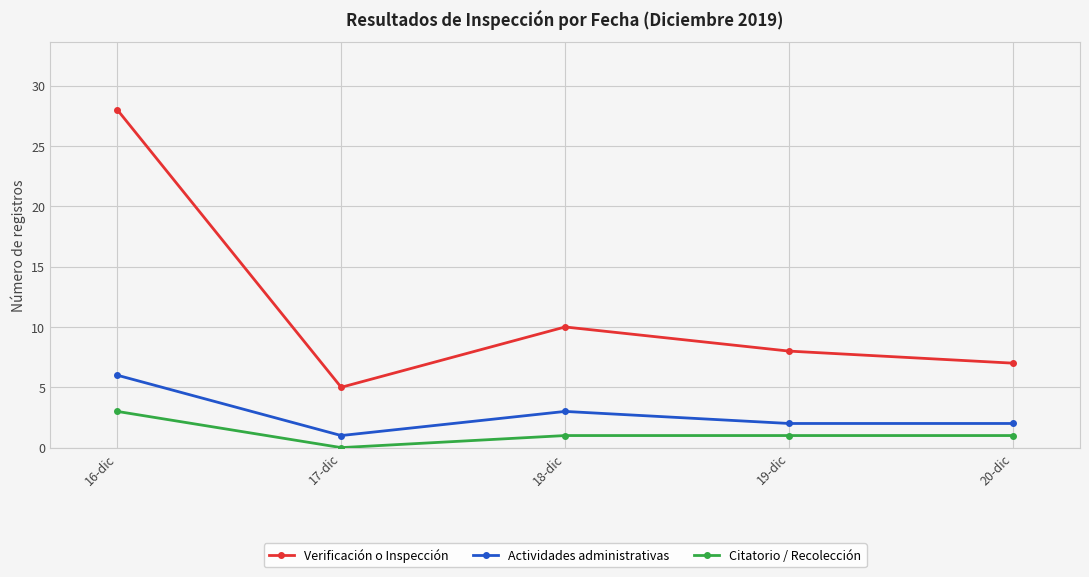

What is the value of the Actividades administrativas point at the 3rd from the left?

3